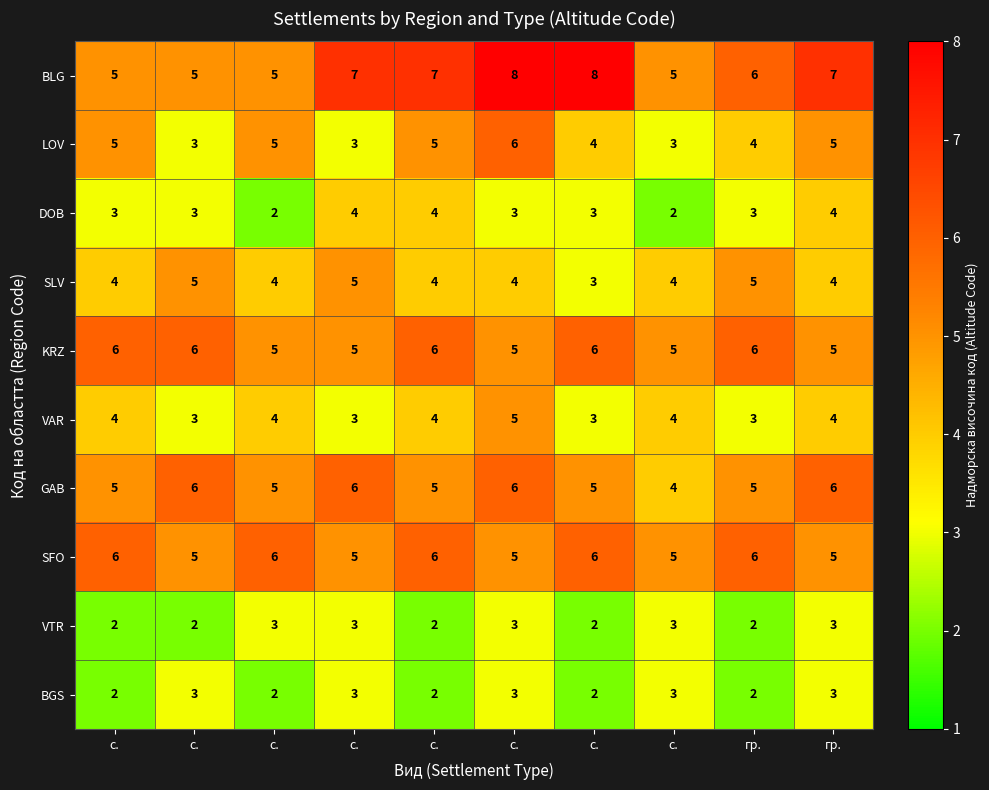

Which series has the largest total across all categories?

BLG